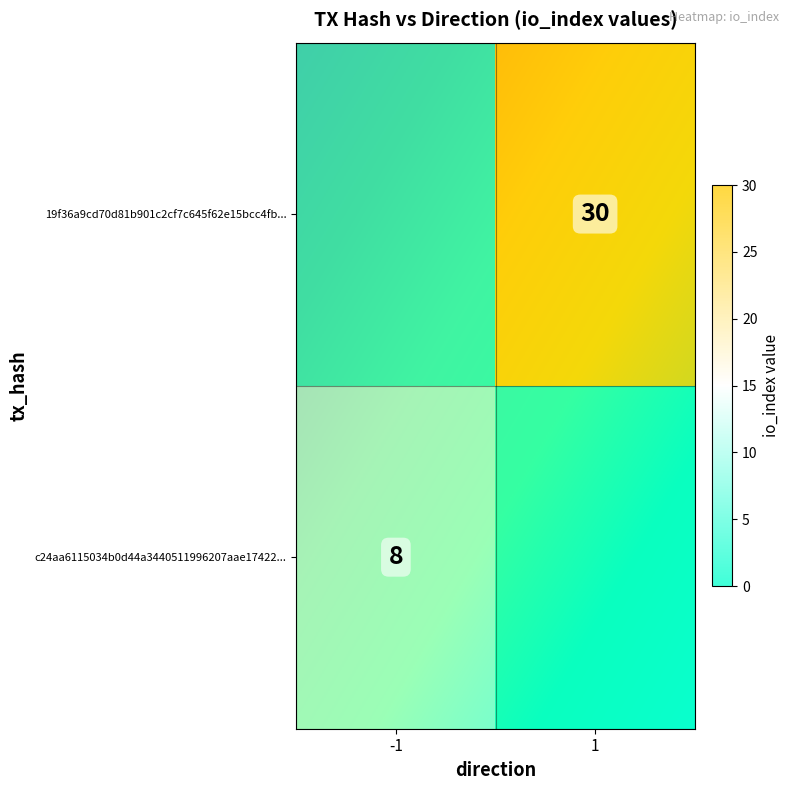

Is the value of c24aa6115034b0d44a3440511996207aae17422 at io_index greater than the value of 19f36a9cd70d81b901c2cf7c645f62e15bcc4fb at direction?

Yes